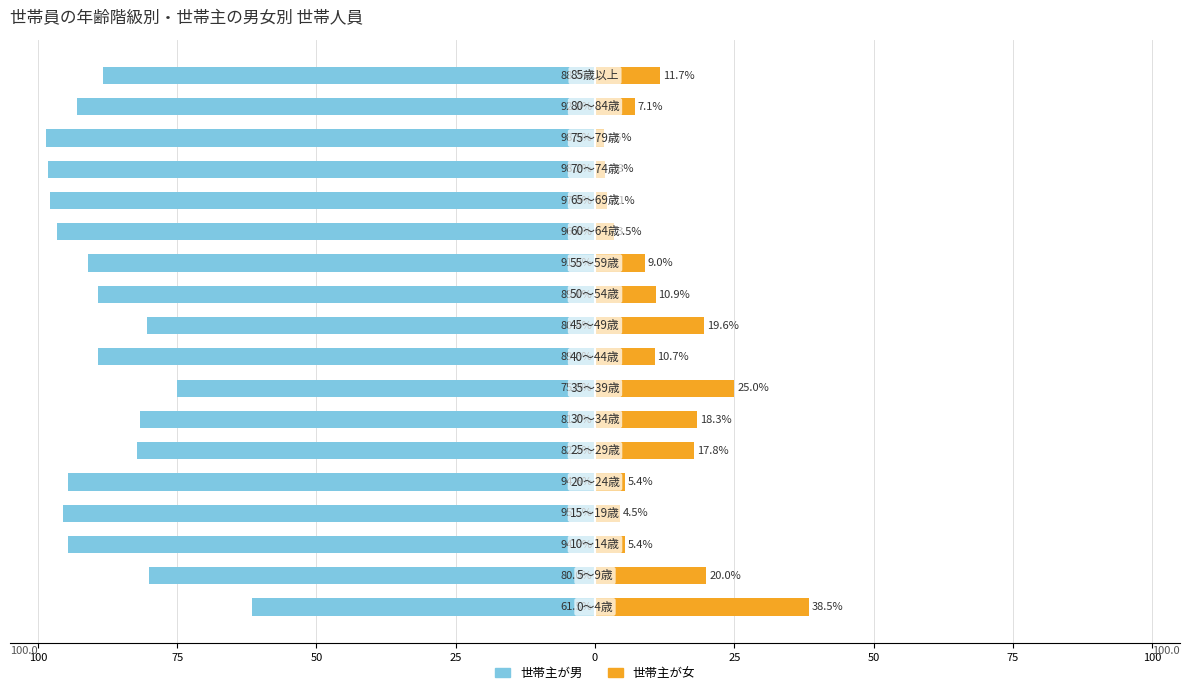

What are all the series names shown in the legend?

世帯主が男, 世帯主が女